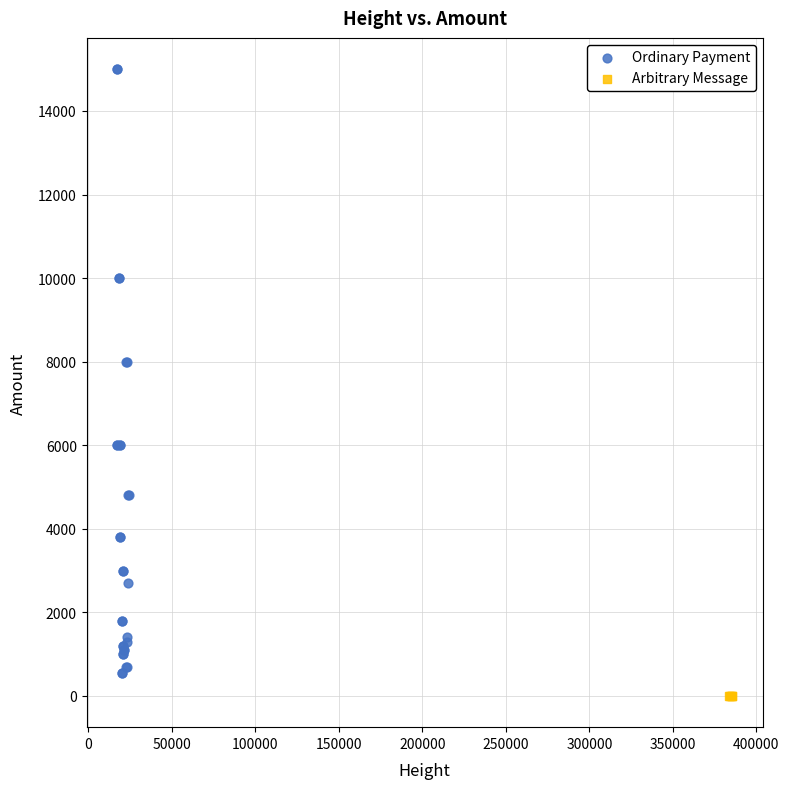

Which series reaches the maximum Y coordinate?

Ordinary Payment